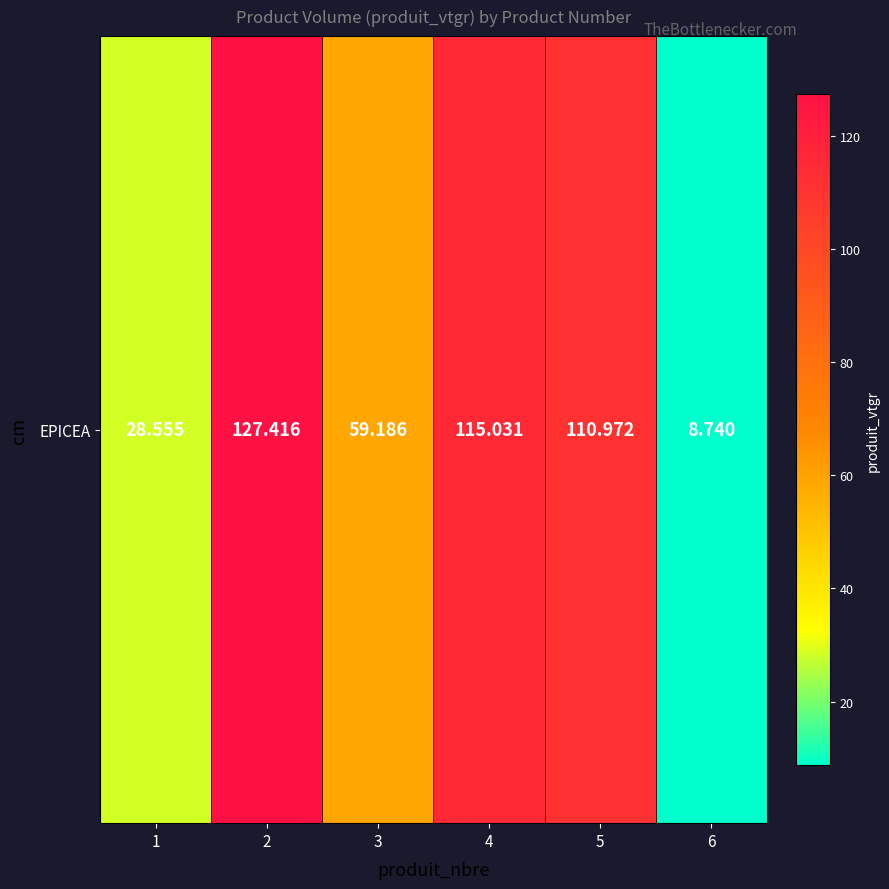

Is it true that the value at 3 is 59.2?

True